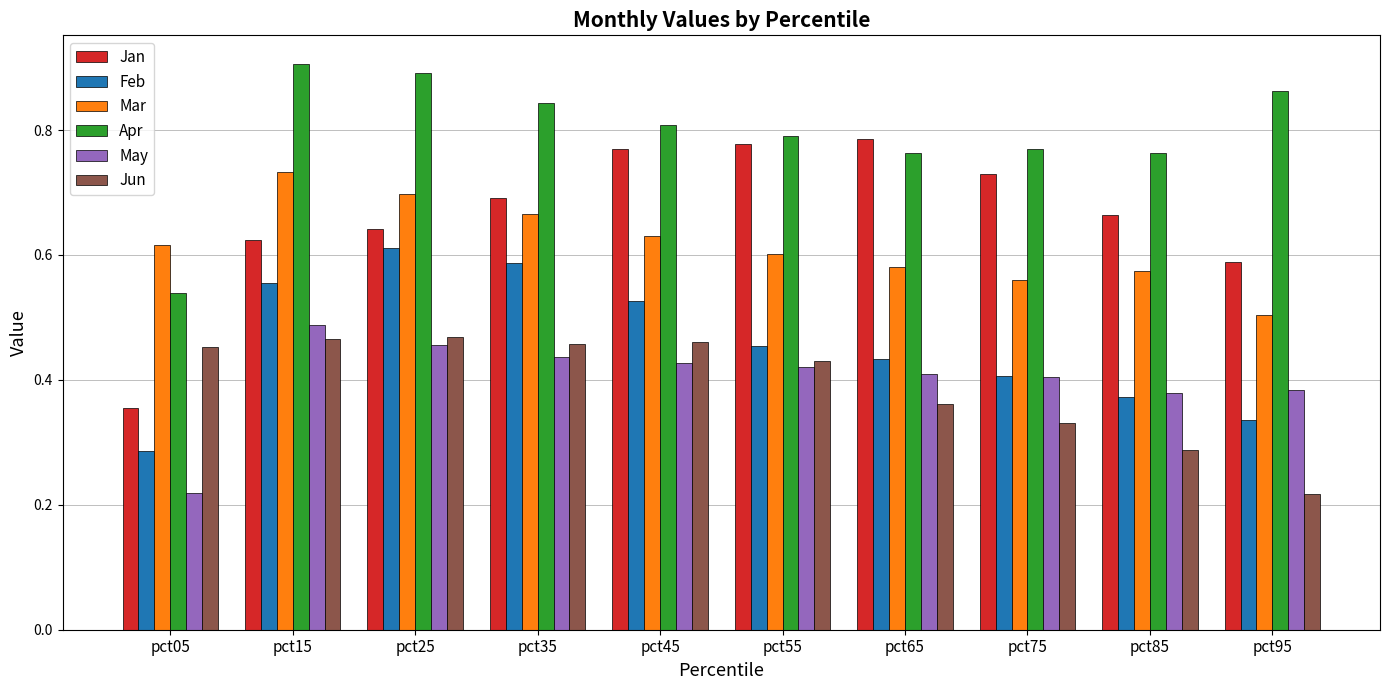

The value of Mar at pct05 is 0.6. True or false?

True